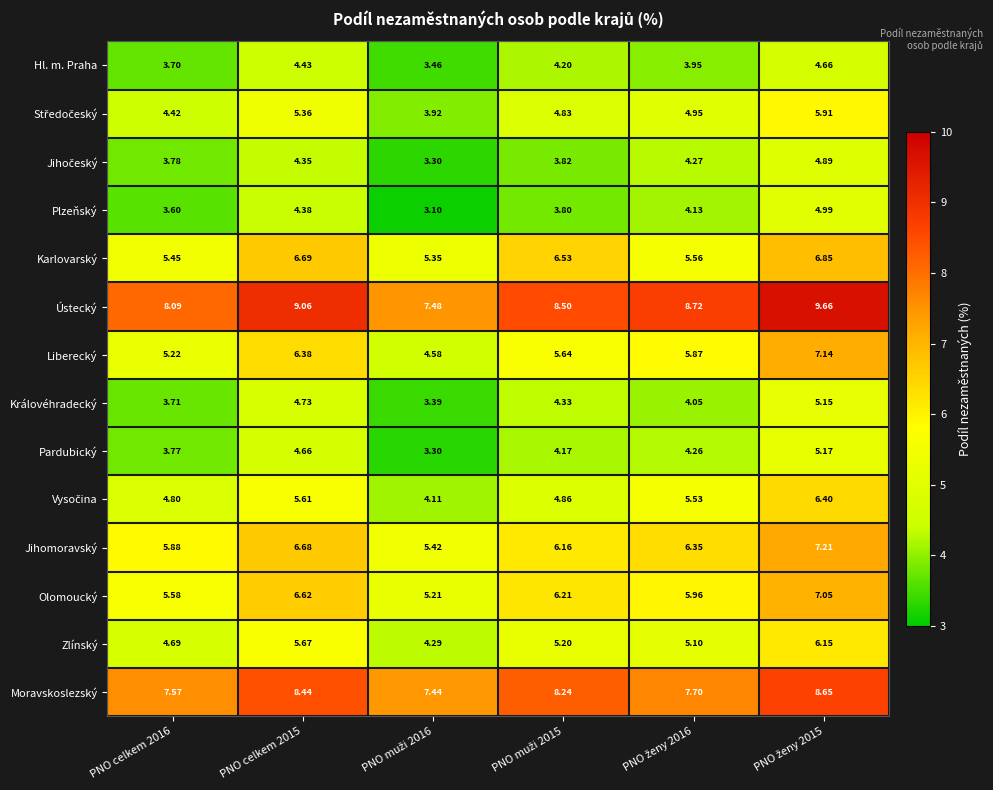

Which series changed the most between PNO celkem 2016 and PNO celkem 2015?

Karlovarský